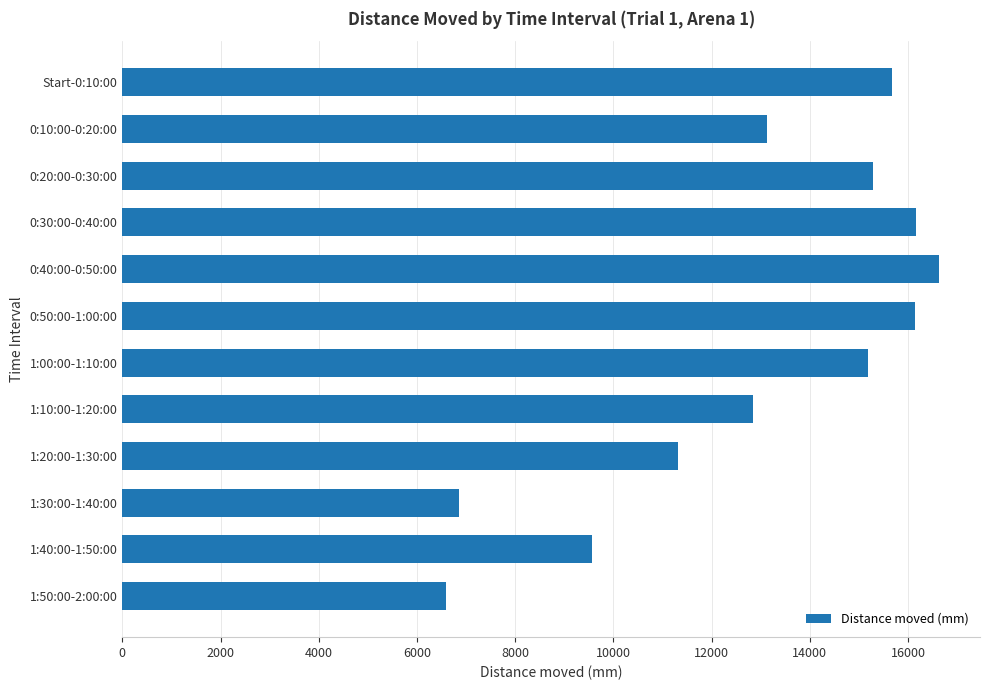

How many values exceed 15177?

6